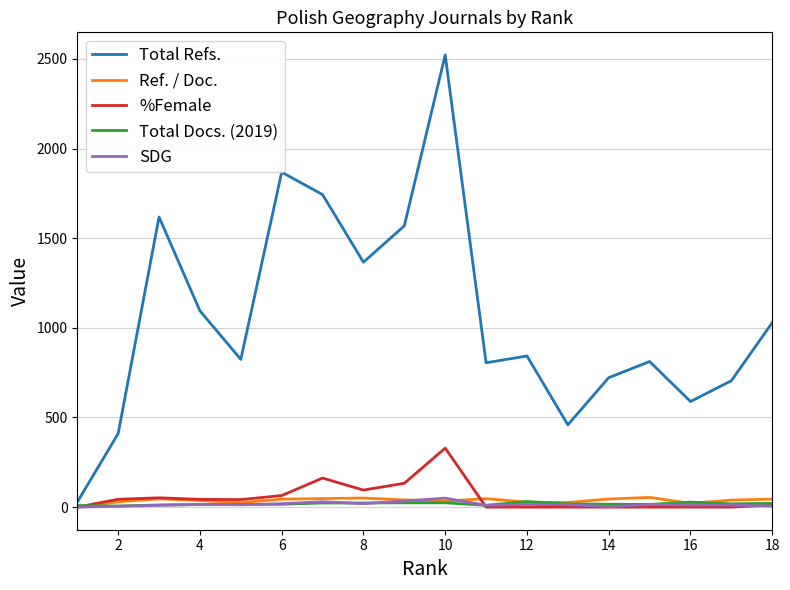

What are all the series names shown in the legend?

Total Refs., Ref. / Doc., %Female, Total Docs. (2019), SDG